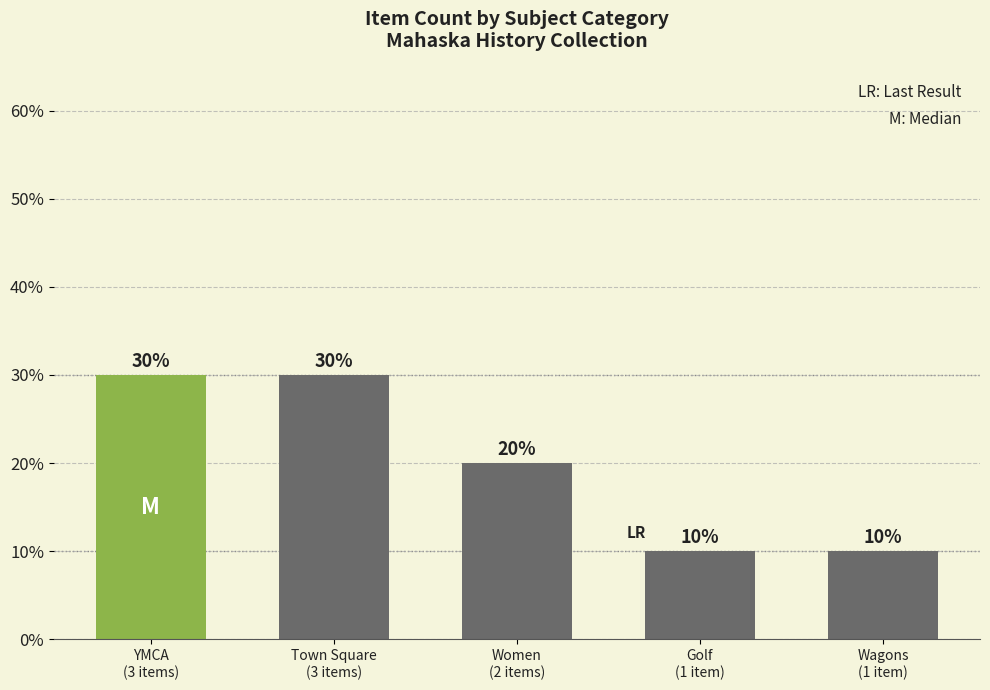

Reading left to right, what are all the values shown in this chart?

YMCA
(3 items)=30	Town Square
(3 items)=30	Women
(2 items)=20	Golf
(1 item)=10	Wagons
(1 item)=10